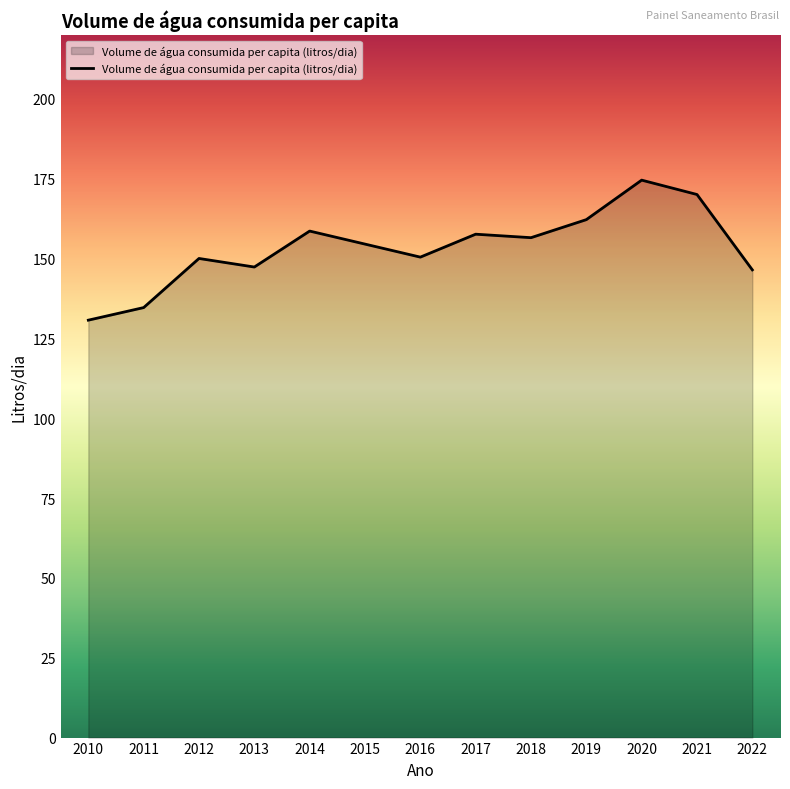

What is the average value?

153.4